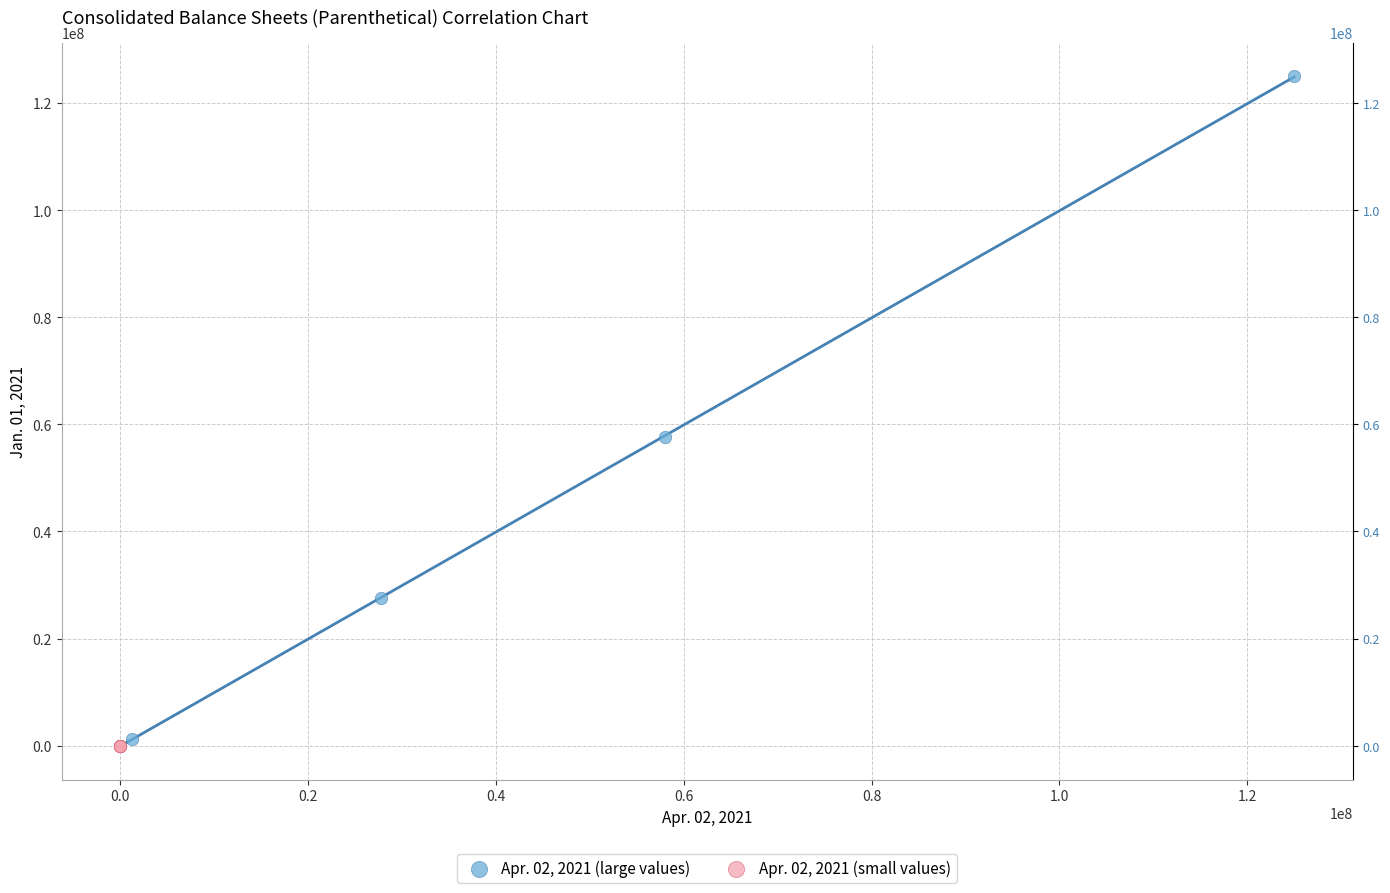

What are all the series names shown in the legend?

Apr. 02, 2021 (large values), Apr. 02, 2021 (small values)